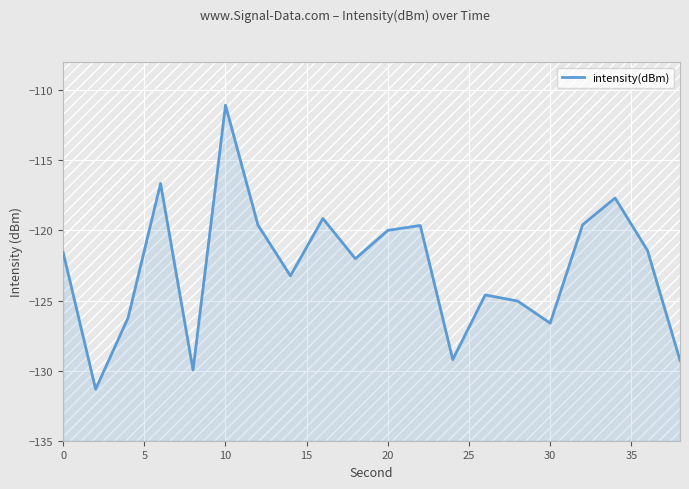

What is the average value?

-122.7